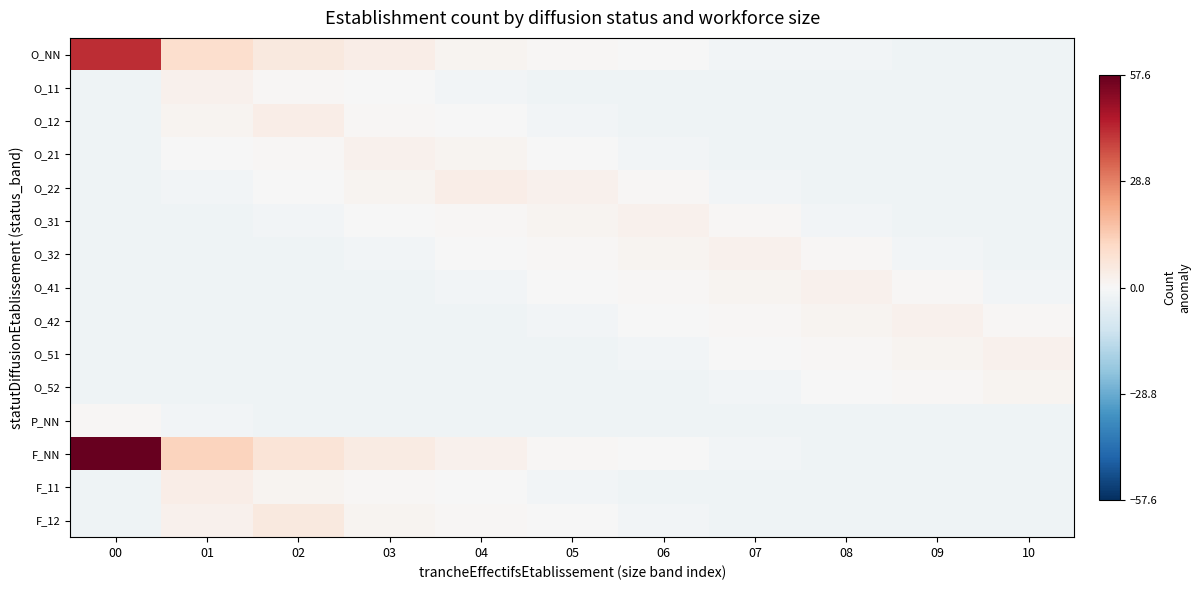

Reading right to left, transcribe all the data shown in this chart.

O_NN: 10=-2.4	09=-2.4	08=-1.4	07=-1.4	06=-0.4	05=0.6	04=1.6	03=3.6	02=5.6	01=9.6	00=42.6
O_11: 10=-2.4	09=-2.4	08=-2.4	07=-2.4	06=-2.4	05=-2.4	04=-1.4	03=-0.4	02=0.6	01=2.6	00=-2.4
O_12: 10=-2.4	09=-2.4	08=-2.4	07=-2.4	06=-2.4	05=-1.4	04=-0.4	03=0.6	02=3.6	01=1.6	00=-2.4
O_21: 10=-2.4	09=-2.4	08=-2.4	07=-2.4	06=-1.4	05=-0.4	04=1.6	03=2.6	02=0.6	01=-0.4	00=-2.4
O_22: 10=-2.4	09=-2.4	08=-2.4	07=-1.4	06=0.6	05=2.6	04=3.6	03=1.6	02=-0.4	01=-1.4	00=-2.4
O_31: 10=-2.4	09=-2.4	08=-1.4	07=0.6	06=2.6	05=1.6	04=0.6	03=-0.4	02=-1.4	01=-2.4	00=-2.4
O_32: 10=-2.4	09=-1.4	08=0.6	07=2.6	06=1.6	05=0.6	04=-0.4	03=-1.4	02=-2.4	01=-2.4	00=-2.4
O_41: 10=-1.4	09=0.6	08=2.6	07=1.6	06=0.6	05=-0.4	04=-1.4	03=-2.4	02=-2.4	01=-2.4	00=-2.4
O_42: 10=0.6	09=2.6	08=1.6	07=0.6	06=-0.4	05=-1.4	04=-2.4	03=-2.4	02=-2.4	01=-2.4	00=-2.4
O_51: 10=2.6	09=1.6	08=0.6	07=-0.4	06=-1.4	05=-2.4	04=-2.4	03=-2.4	02=-2.4	01=-2.4	00=-2.4
O_52: 10=1.6	09=0.6	08=-0.4	07=-1.4	06=-2.4	05=-2.4	04=-2.4	03=-2.4	02=-2.4	01=-2.4	00=-2.4
P_NN: 10=-2.4	09=-2.4	08=-2.4	07=-2.4	06=-2.4	05=-2.4	04=-2.4	03=-2.4	02=-2.4	01=-1.4	00=0.6
F_NN: 10=-2.4	09=-2.4	08=-2.4	07=-1.4	06=-0.4	05=0.6	04=2.6	03=4.6	02=7.6	01=12.6	00=57.6
F_11: 10=-2.4	09=-2.4	08=-2.4	07=-2.4	06=-2.4	05=-1.4	04=-0.4	03=0.6	02=1.6	01=3.6	00=-2.4
F_12: 10=-2.4	09=-2.4	08=-2.4	07=-2.4	06=-1.4	05=-0.4	04=0.6	03=1.6	02=5.6	01=2.6	00=-2.4